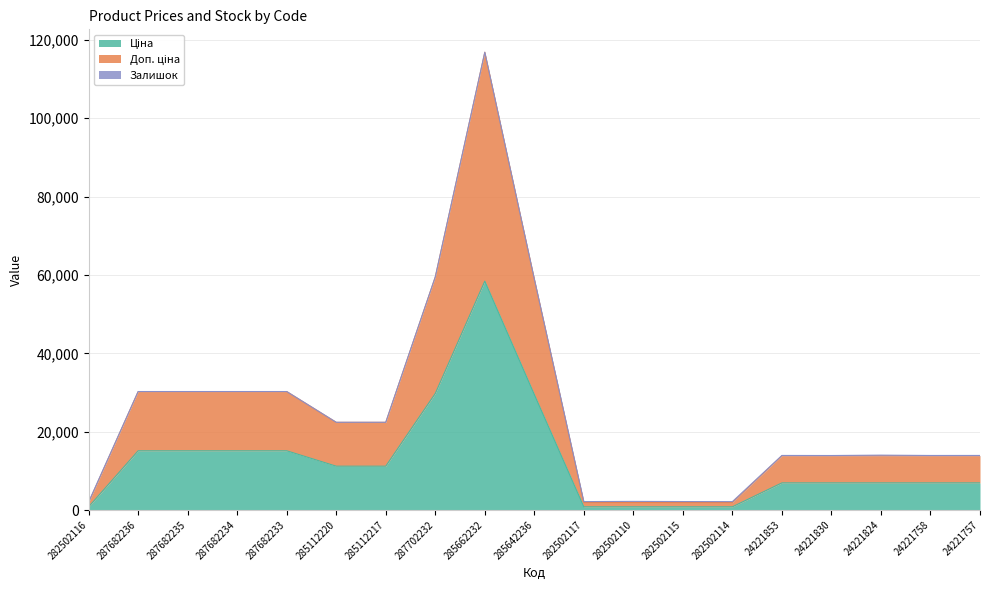

What is the total value across all series at 287682236?

30240.0